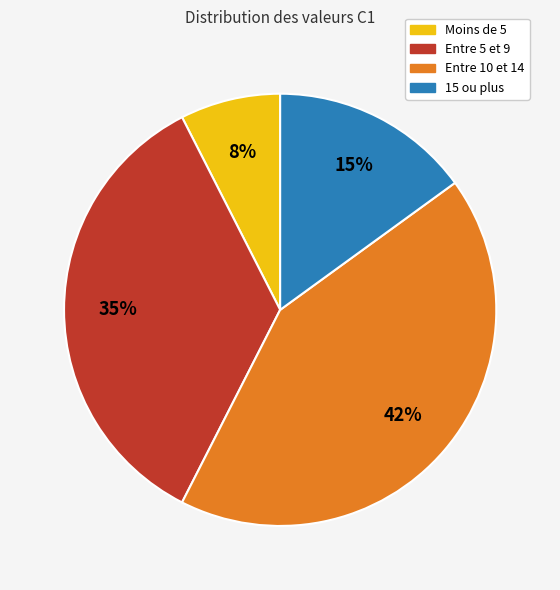

How many slices are in this pie chart?

4